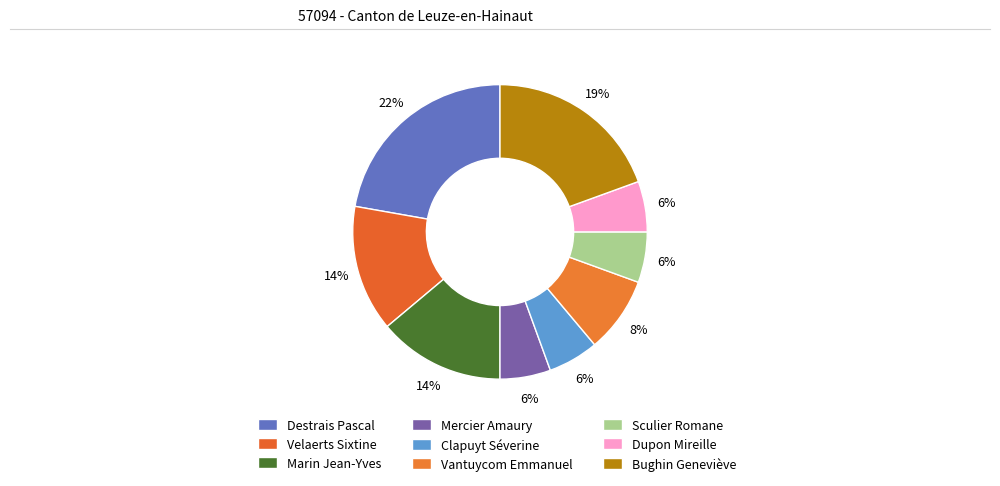

What percentage is the Sculier Romane slice, to the nearest percent?

6%